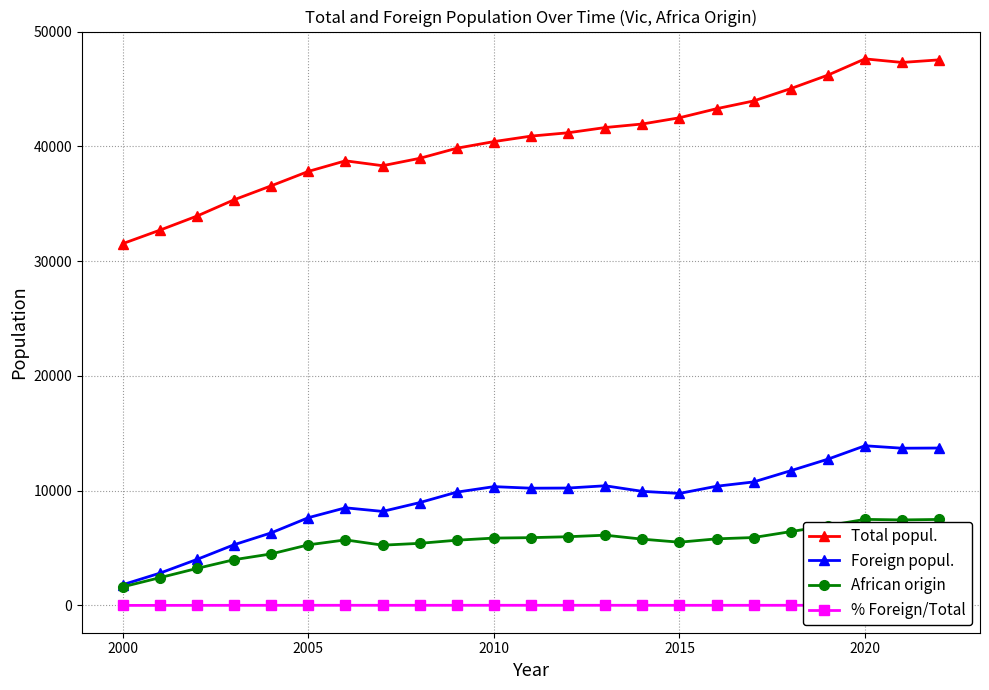

Is it true that African origin equals 7501 at 2020?

True